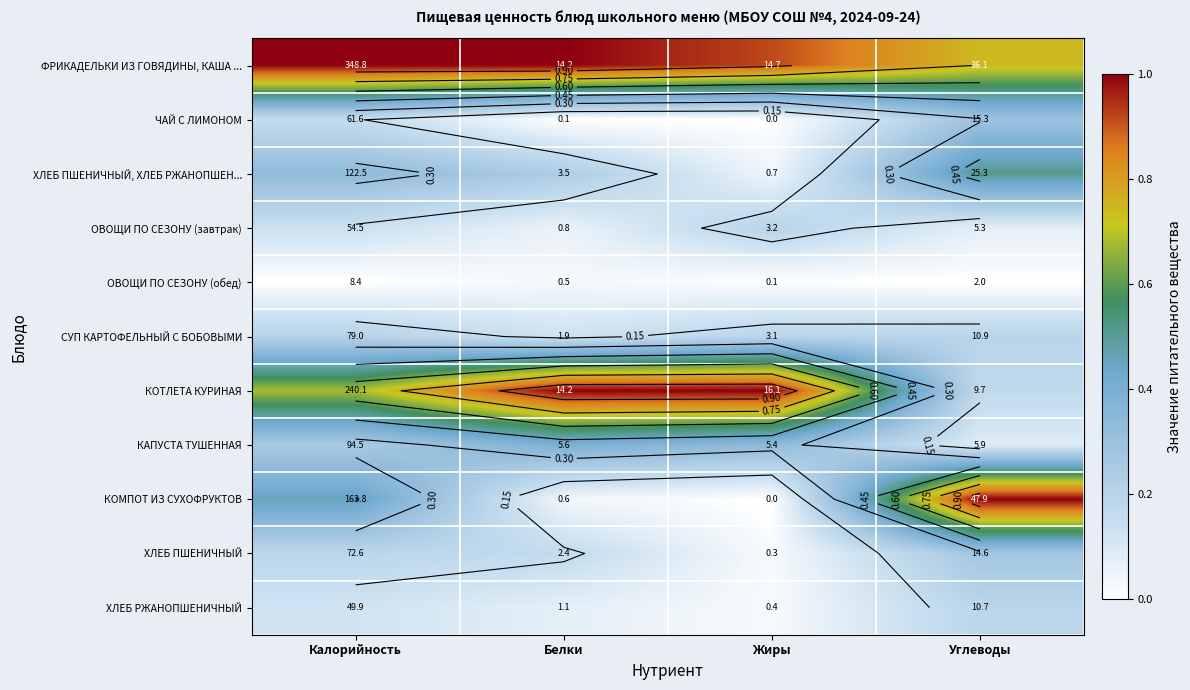

At Калорийность, list the series in order from largest to smallest.

ФРИКАДЕЛЬКИ ИЗ ГОВЯДИНЫ, КАША ..., КОТЛЕТА КУРИНАЯ, КОМПОТ ИЗ СУХОФРУКТОВ, ХЛЕБ ПШЕНИЧНЫЙ, ХЛЕБ РЖАНОПШЕН..., КАПУСТА ТУШЕННАЯ, СУП КАРТОФЕЛЬНЫЙ С БОБОВЫМИ, ХЛЕБ ПШЕНИЧНЫЙ, ЧАЙ С ЛИМОНОМ, ОВОЩИ ПО СЕЗОНУ (завтрак), ХЛЕБ РЖАНОПШЕНИЧНЫЙ, ОВОЩИ ПО СЕЗОНУ (обед)